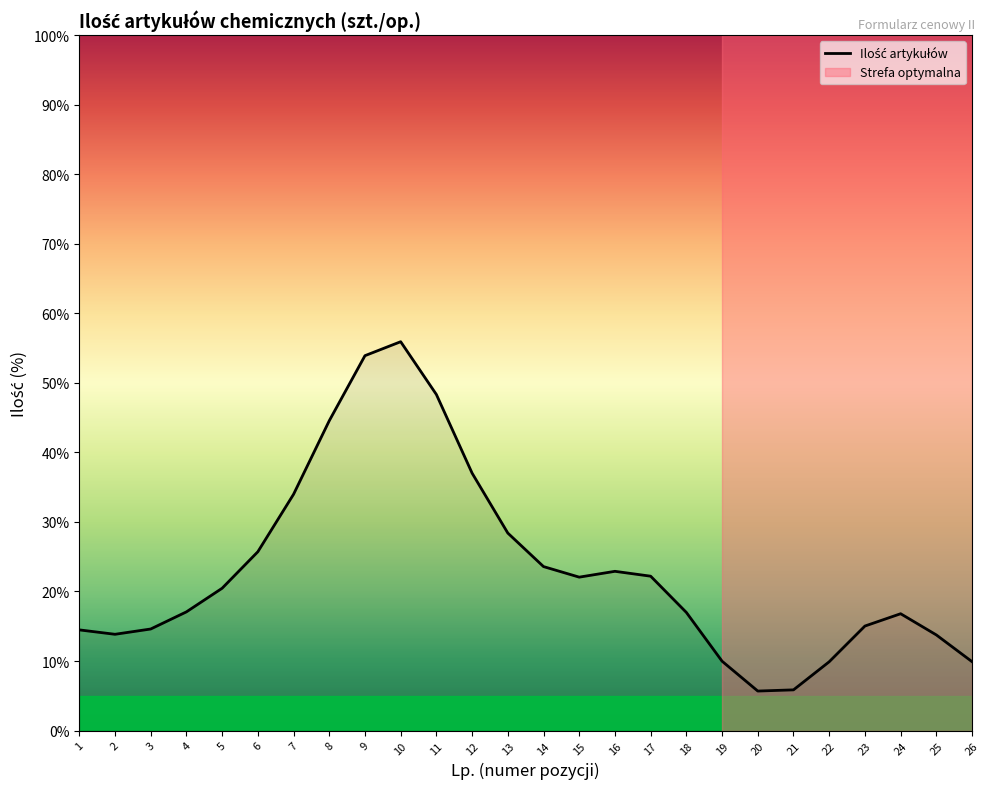

What is the change in value from 11 to 14?

-24.7